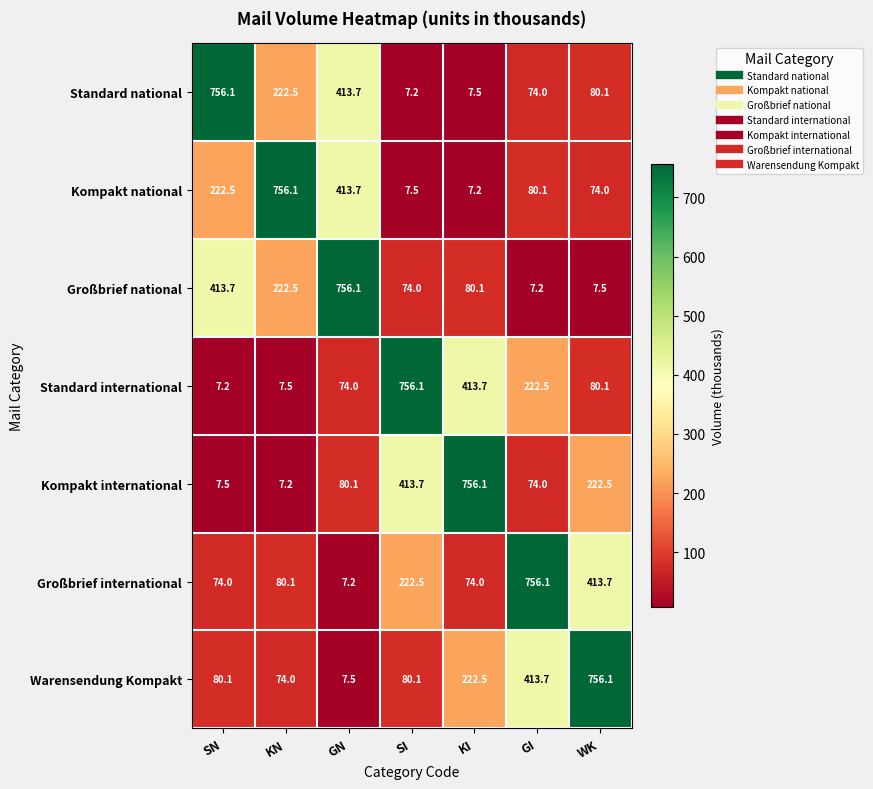

What is the smallest value displayed?

7.2